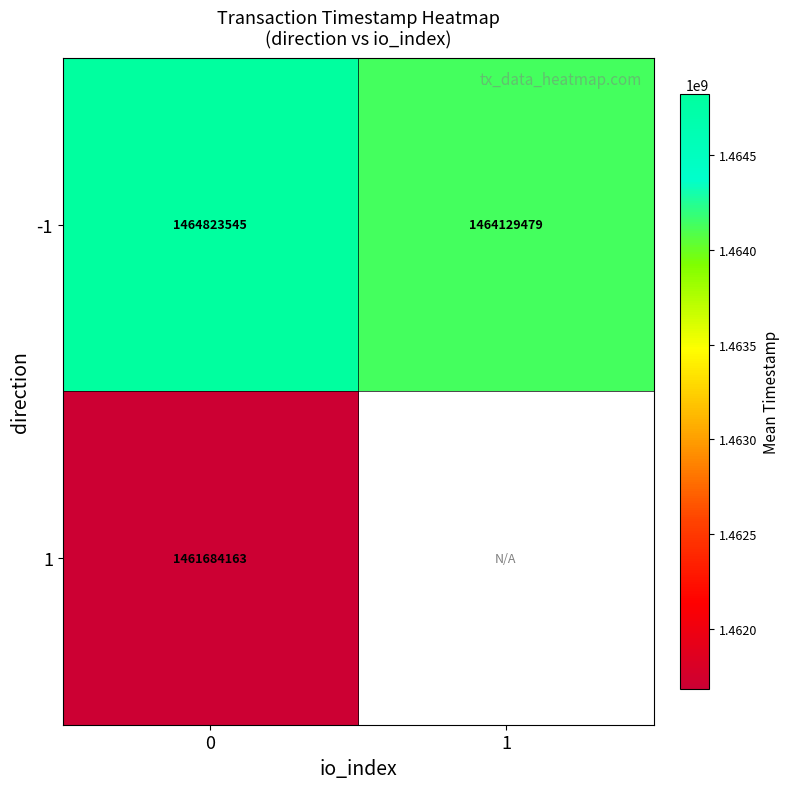

List the labels in order of -1 value, smallest first.

1, 0